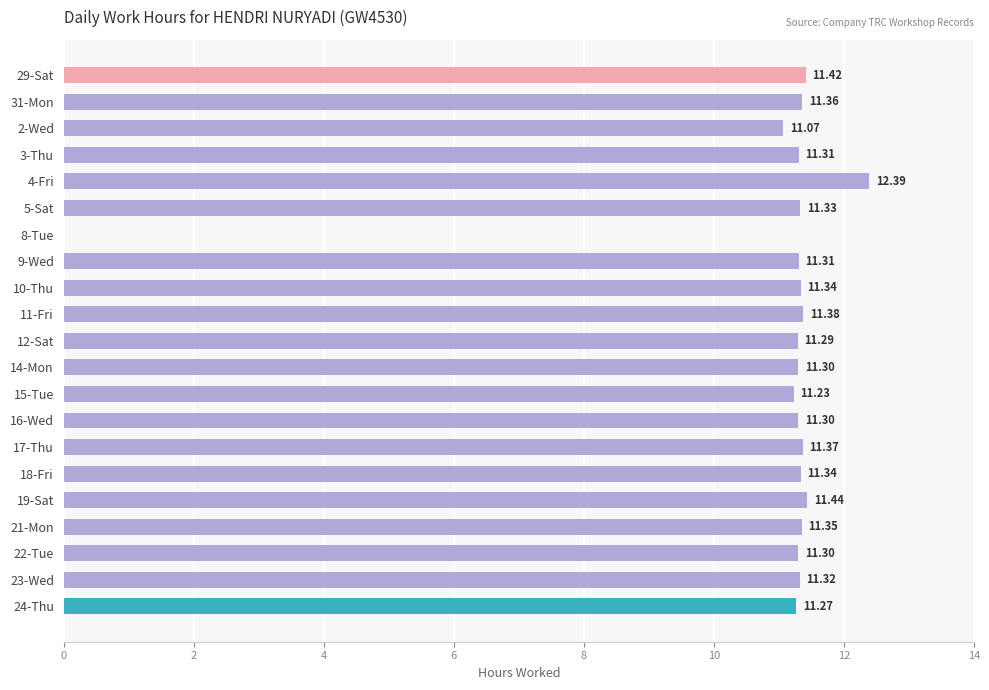

What is the sum of the values at 19-Sat and 11-Fri?

22.8